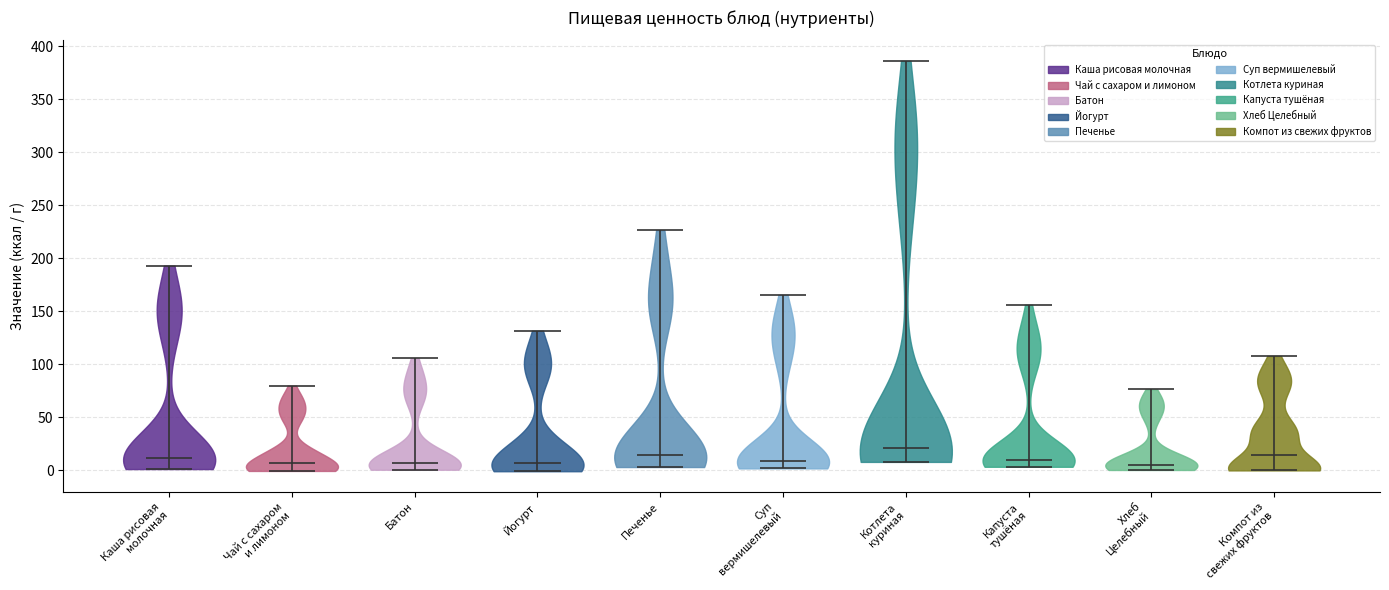

Reading left to right, read every violin against the y-axis: where its median line is, and the lowest and highest points it reaches. The values are not printed on the chart, so give them approximately, as read against the axis.

Каша рисовая молочная: median line 10, lowest point 0, highest point 195
Чай с сахаром и лимоном: median line 5, lowest point 0, highest point 80
Батон: median line 5, lowest point 0, highest point 105
Йогурт: median line 5, lowest point 0, highest point 130
Печенье: median line 15, lowest point 5, highest point 225
Суп вермишелевый: median line 10, lowest point 0, highest point 165
Котлета куриная: median line 20, lowest point 10, highest point 385
Капуста тушёная: median line 10, lowest point 5, highest point 155
Хлеб Целебный: median line 5, lowest point 0, highest point 75
Компот из свежих фруктов: median line 15, lowest point 0, highest point 110